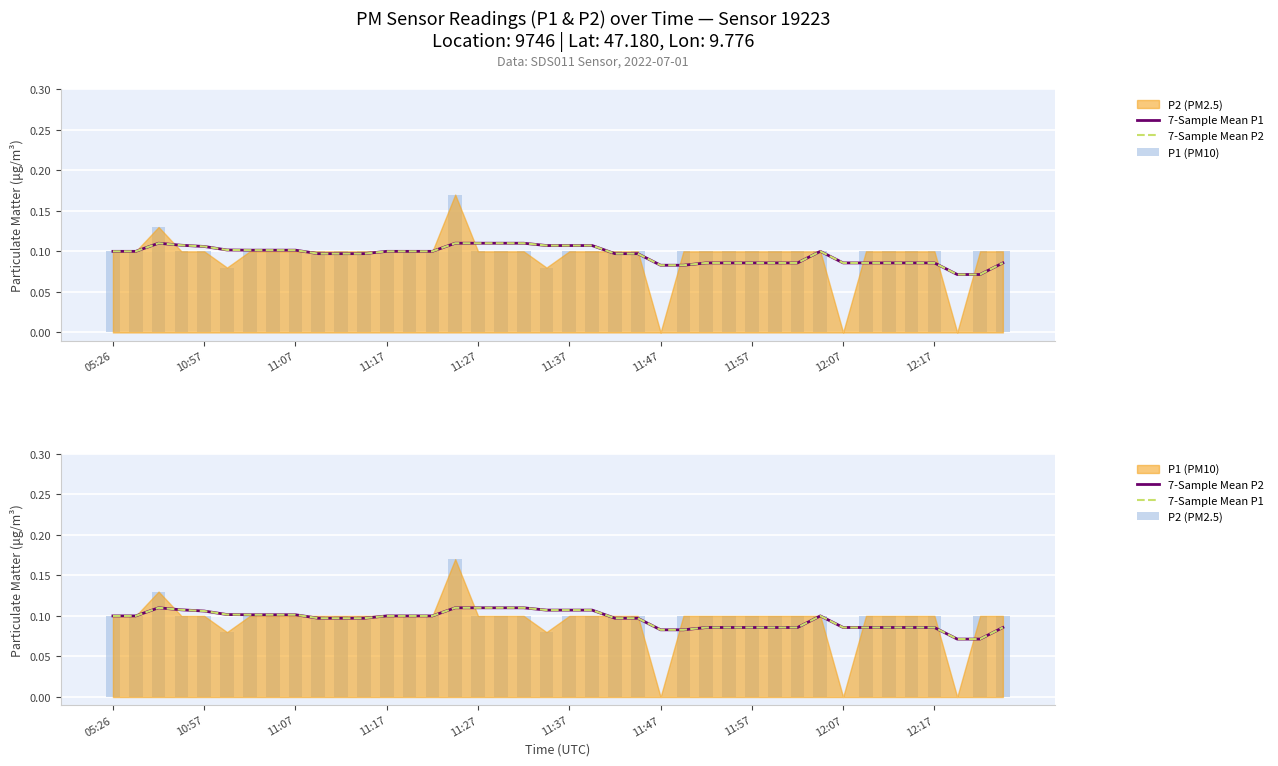

Where is P1 (PM10) nearest to the value 0?

11:47